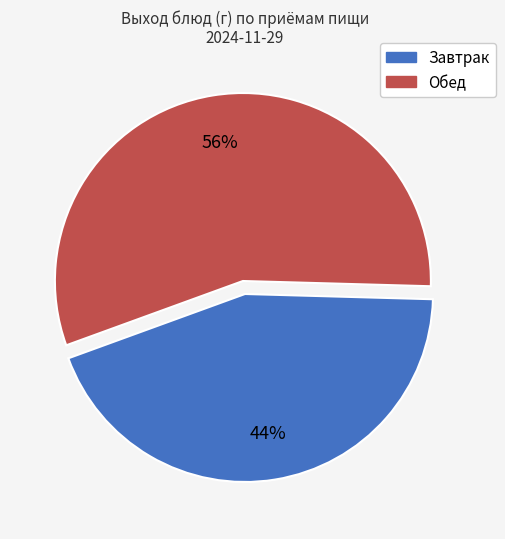

To the nearest percent, what is the average slice percentage?

50%